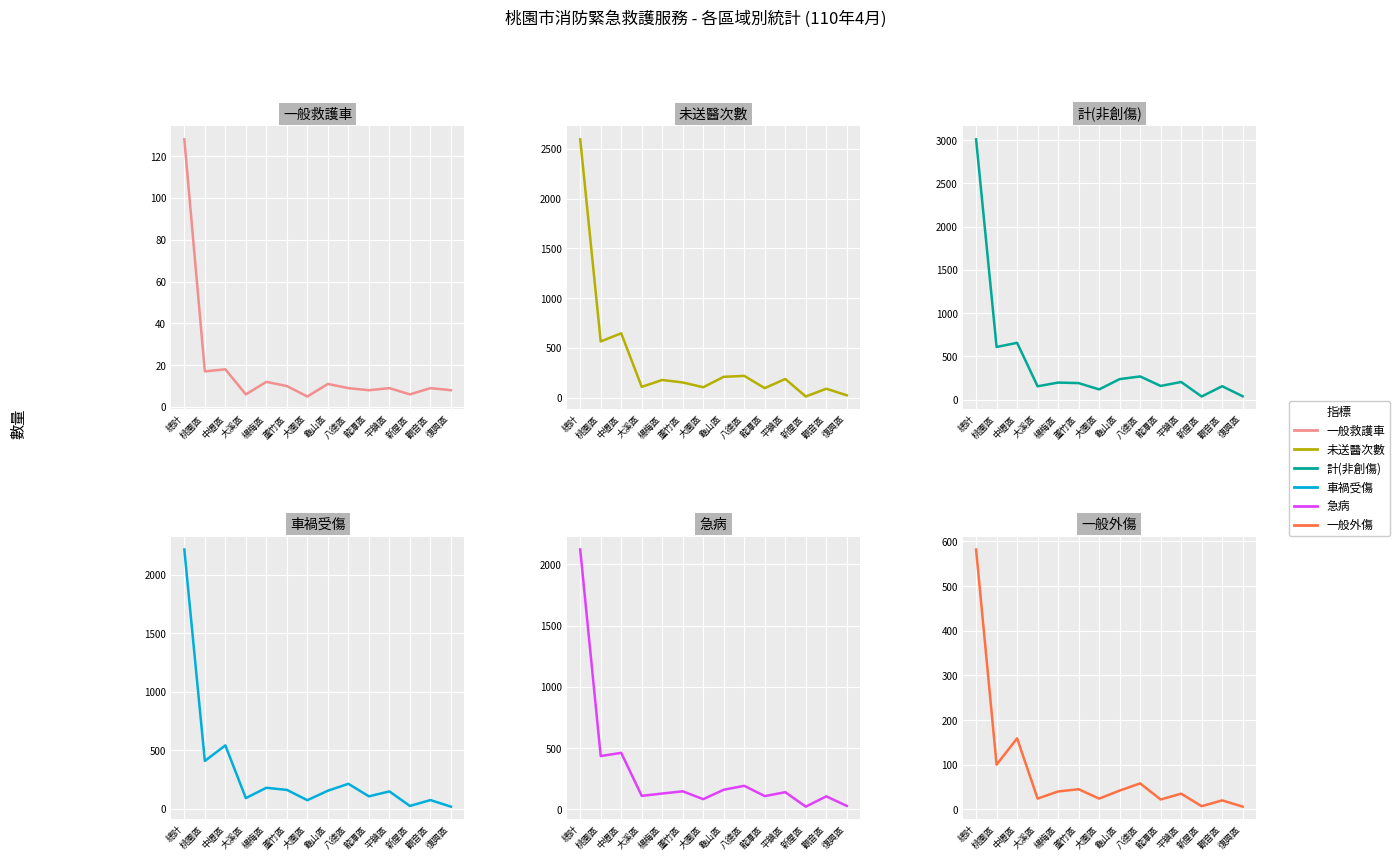

What is the label of the 13th point from the left?

觀音區